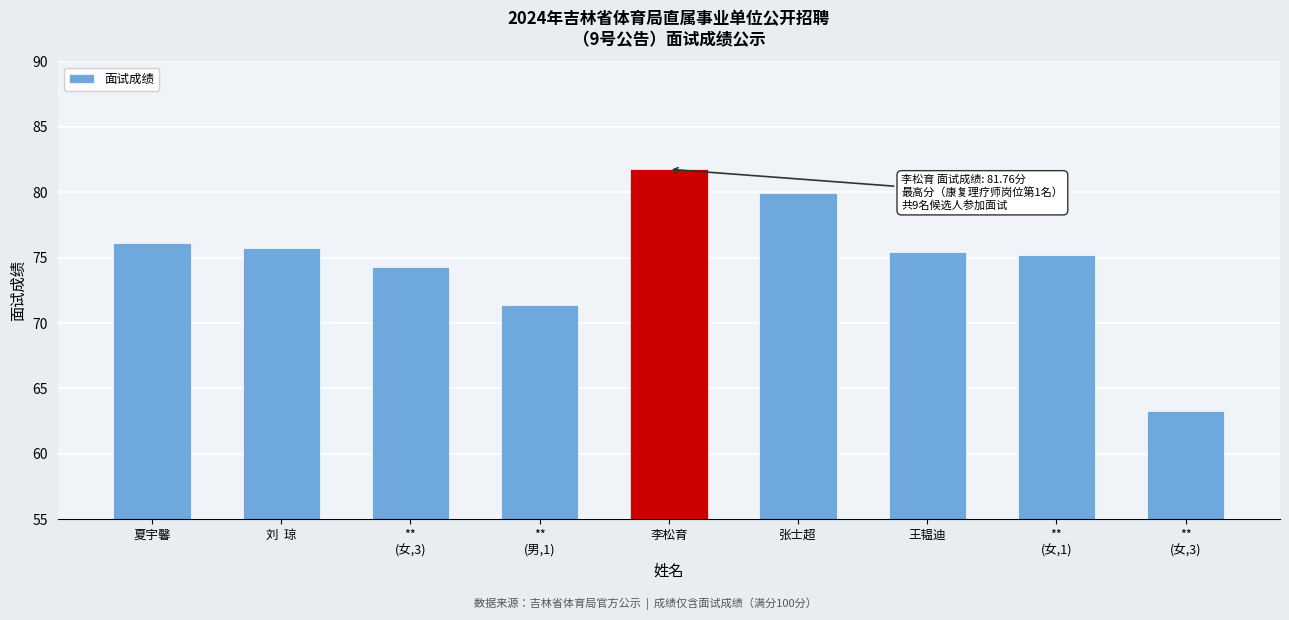

Count the number of data series in this chart.

1